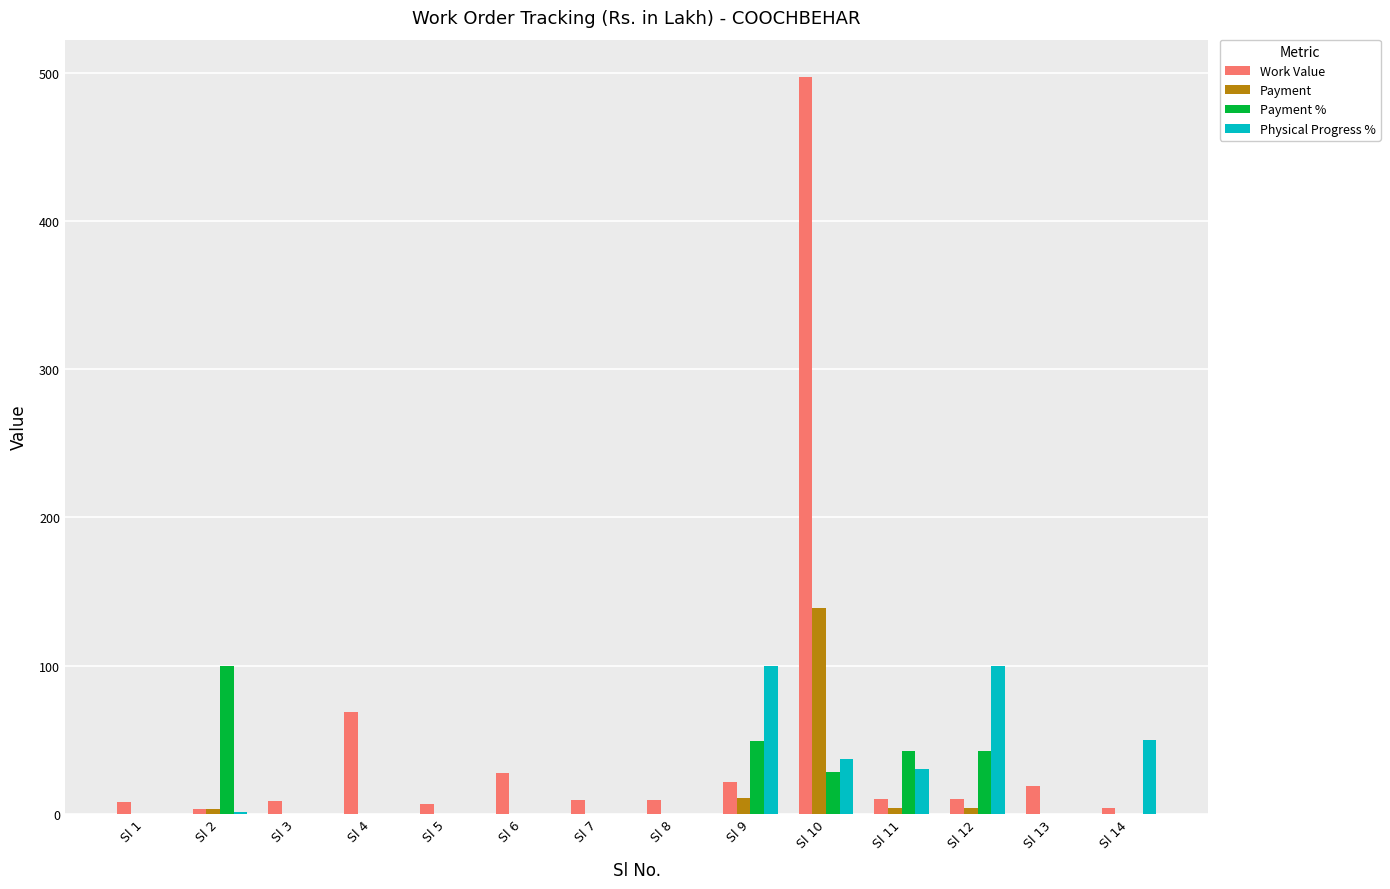

Which series has the largest total across all categories?

Work Value